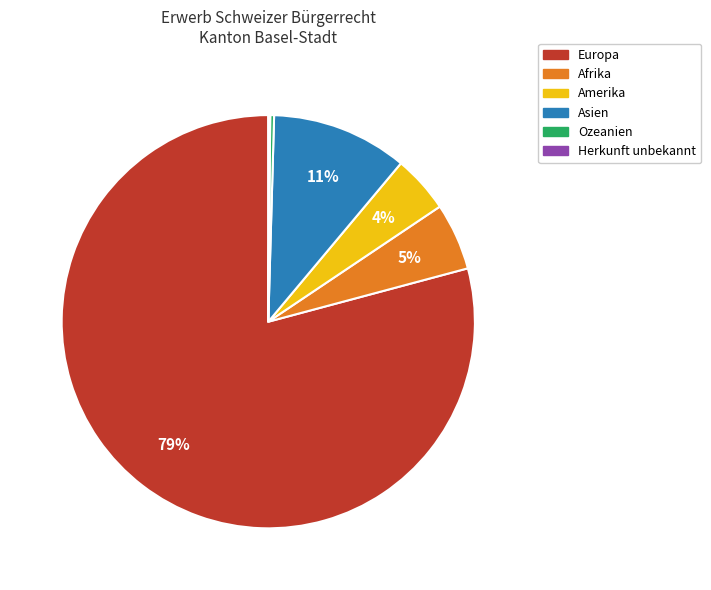

The Afrika slice represents 1% of the pie. True or false?

False